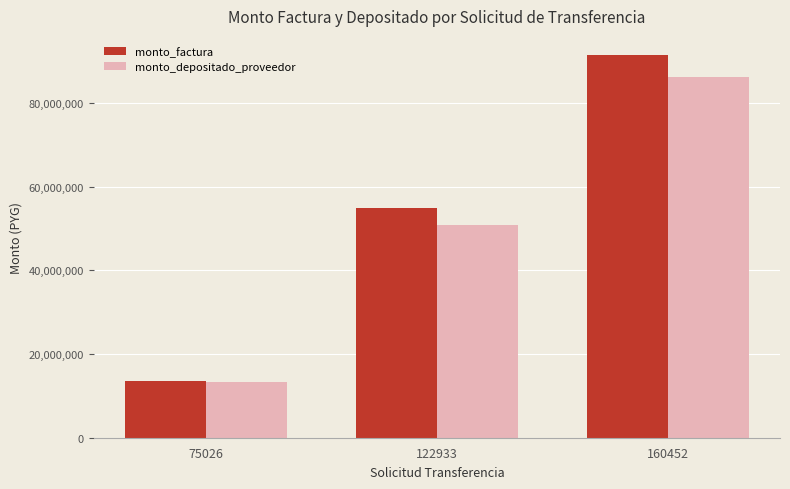

Between 75026 and 160452, which series saw the biggest shift?

monto_factura